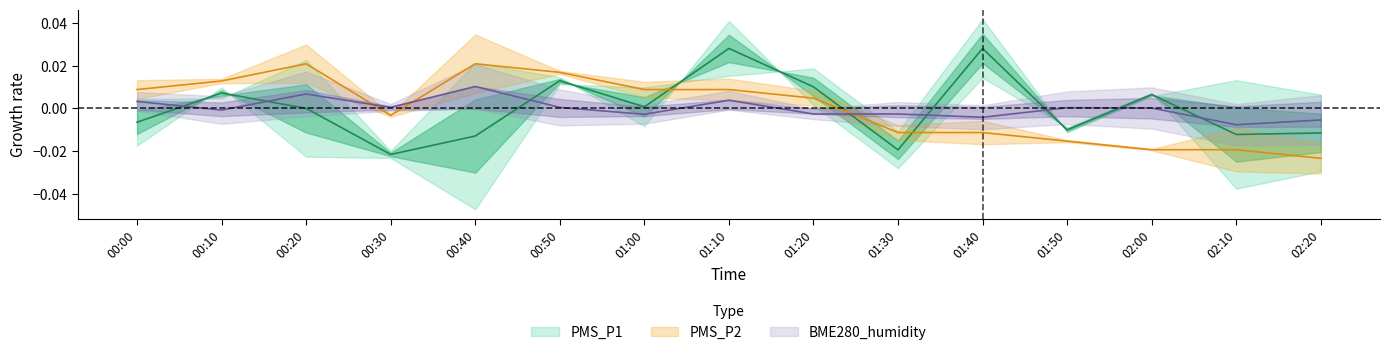

What is the label of the 14th point from the right?

00:10